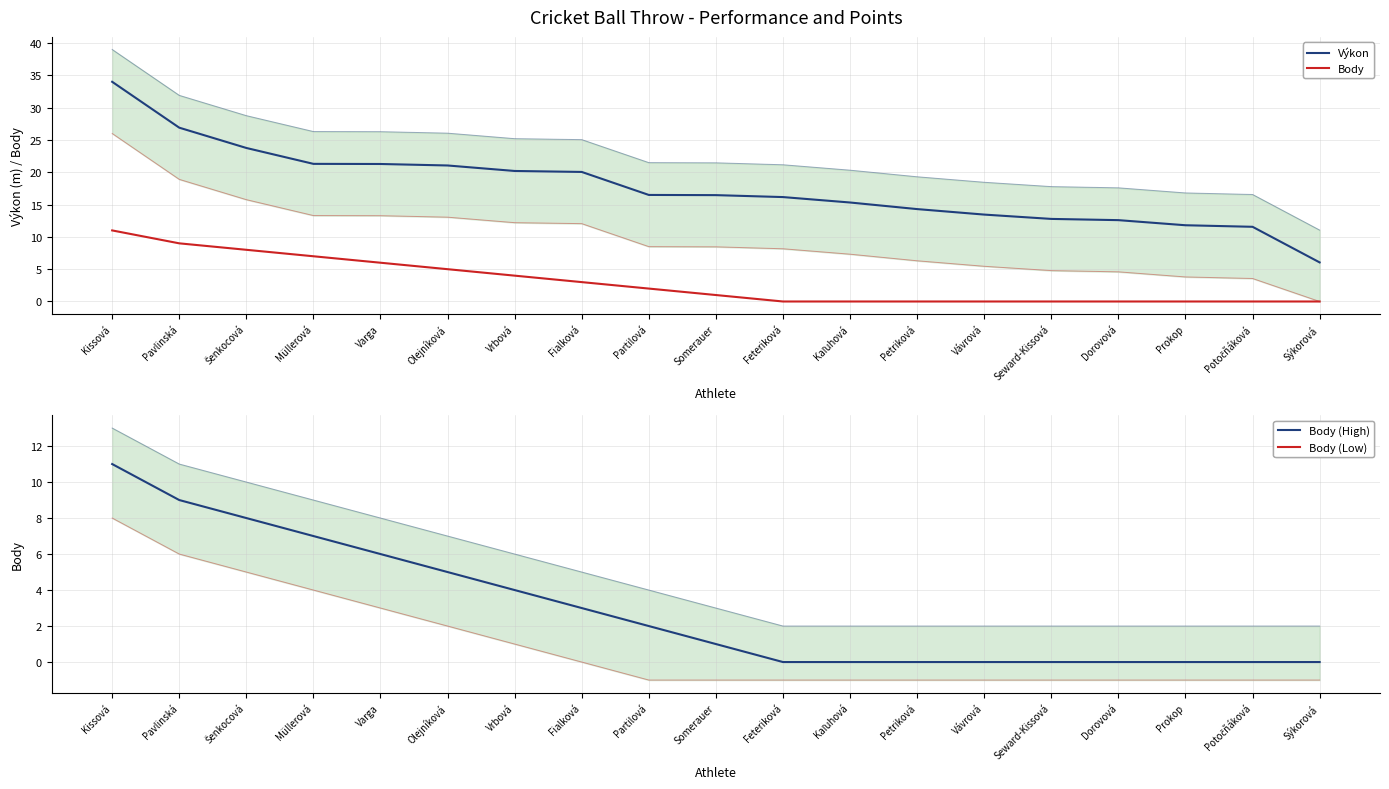

Rank the categories by Výkon value from highest to lowest.

Kissová, Pavlinská, Šenkocová, Müllerová, Varga, Olejníková, Vrbová, Fialková, Partilová, Somerauer, Feteriková, Kaľuhová, Petriková, Vávrová, Seward-Kissová, Dorovová, Prokop, Potočňáková, Sýkorová